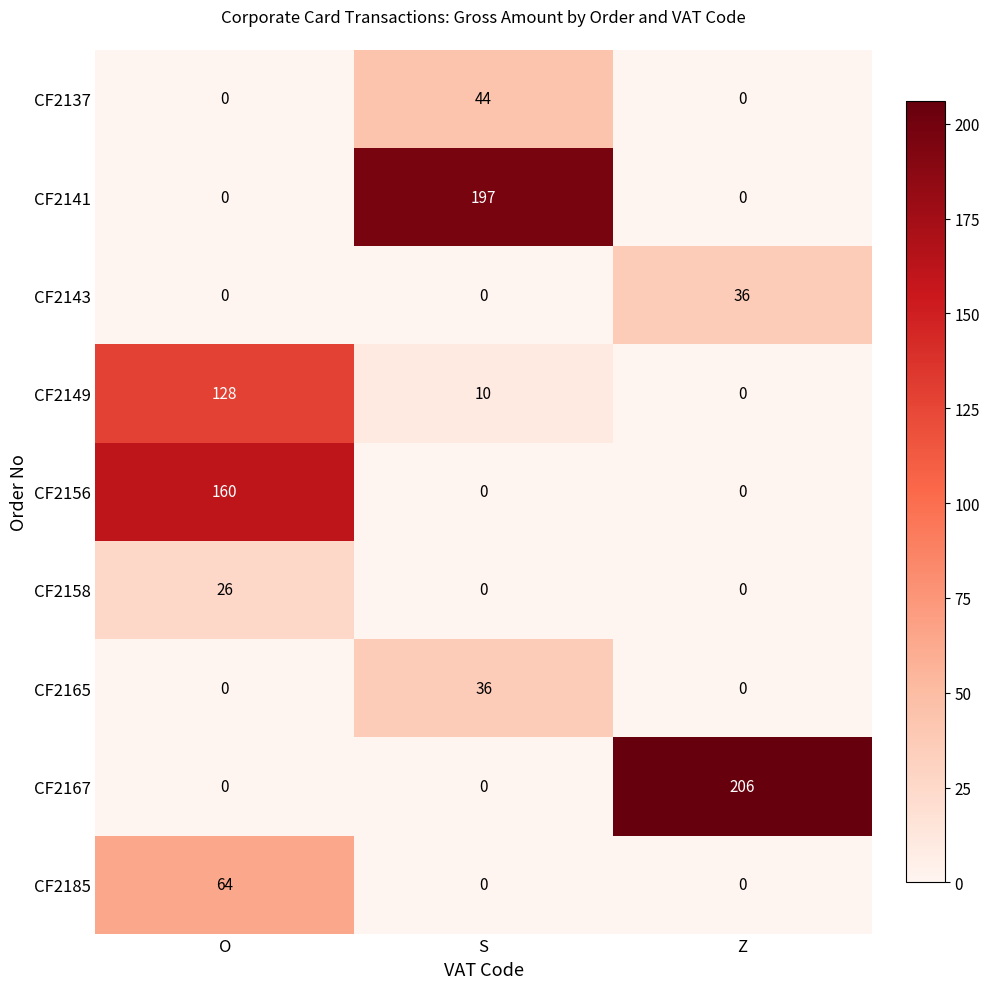

Reading right to left, transcribe all the data shown in this chart.

CF2137: 0	44	0
CF2141: 0	197	0
CF2143: 36	0	0
CF2149: 0	10	128
CF2156: 0	0	160
CF2158: 0	0	26
CF2165: 0	36	0
CF2167: 206	0	0
CF2185: 0	0	64